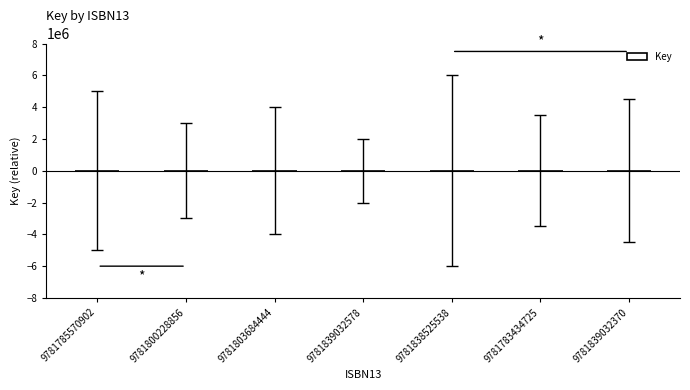

True or false: the data shows -118.3 at 9781785570902.

True